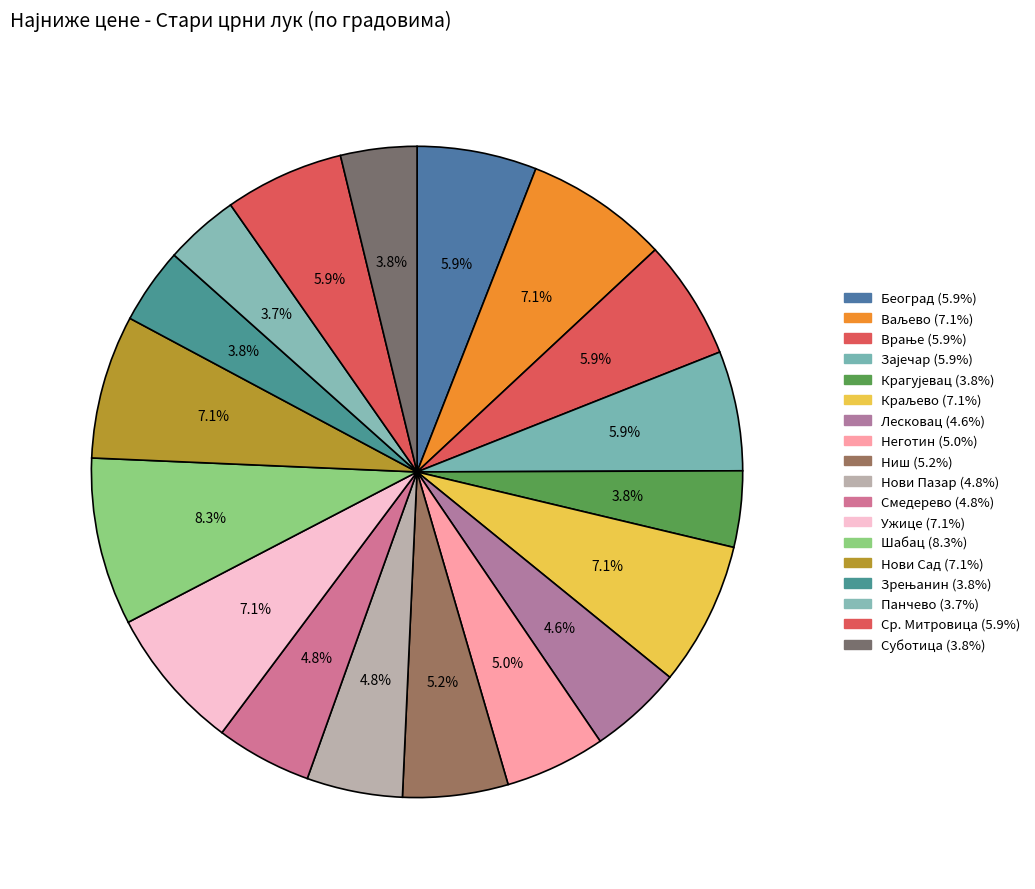

How many segments does this pie chart have?

18